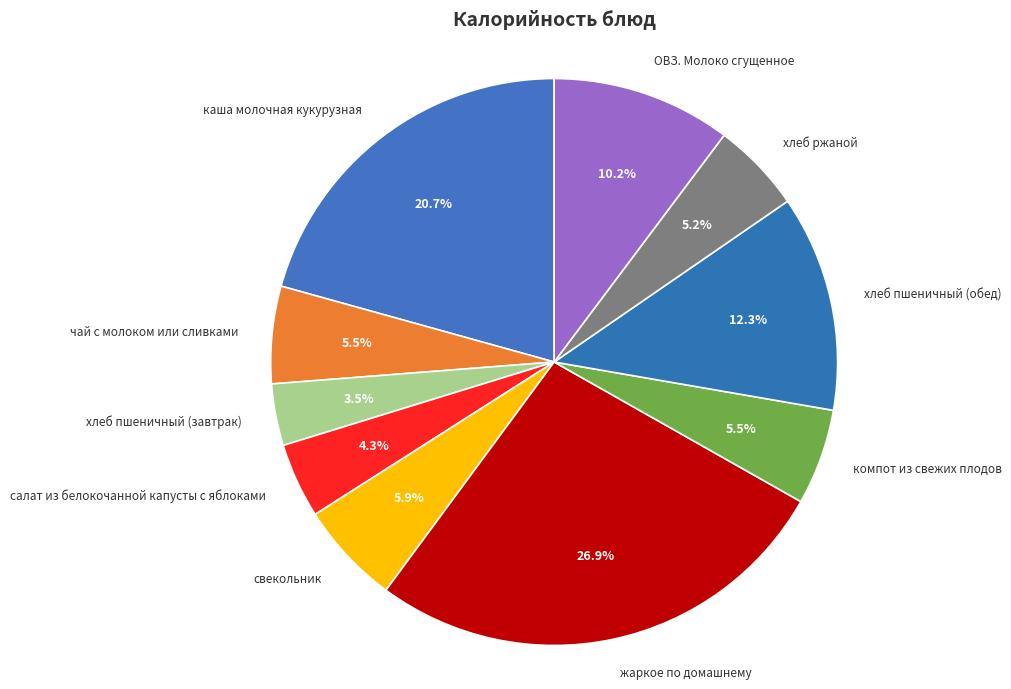

Does хлеб пшеничный (обед) represent more than half of the total?

No